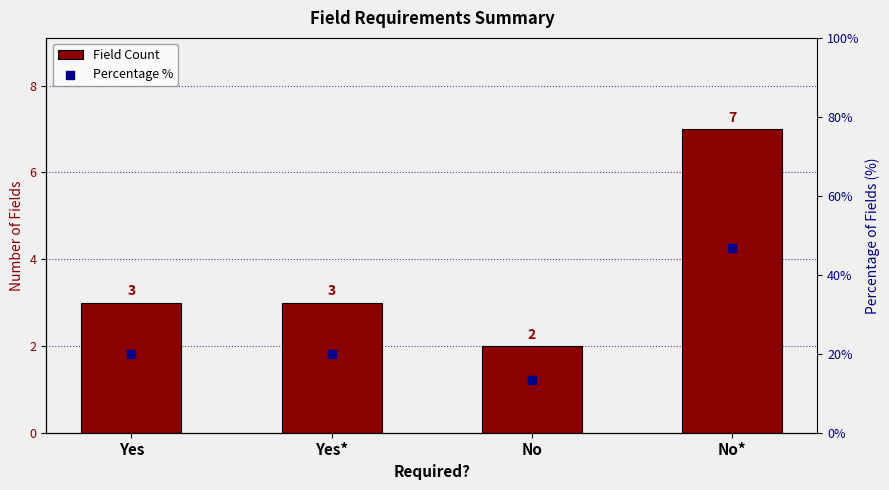

At which category is the sum across all series the highest?

No*